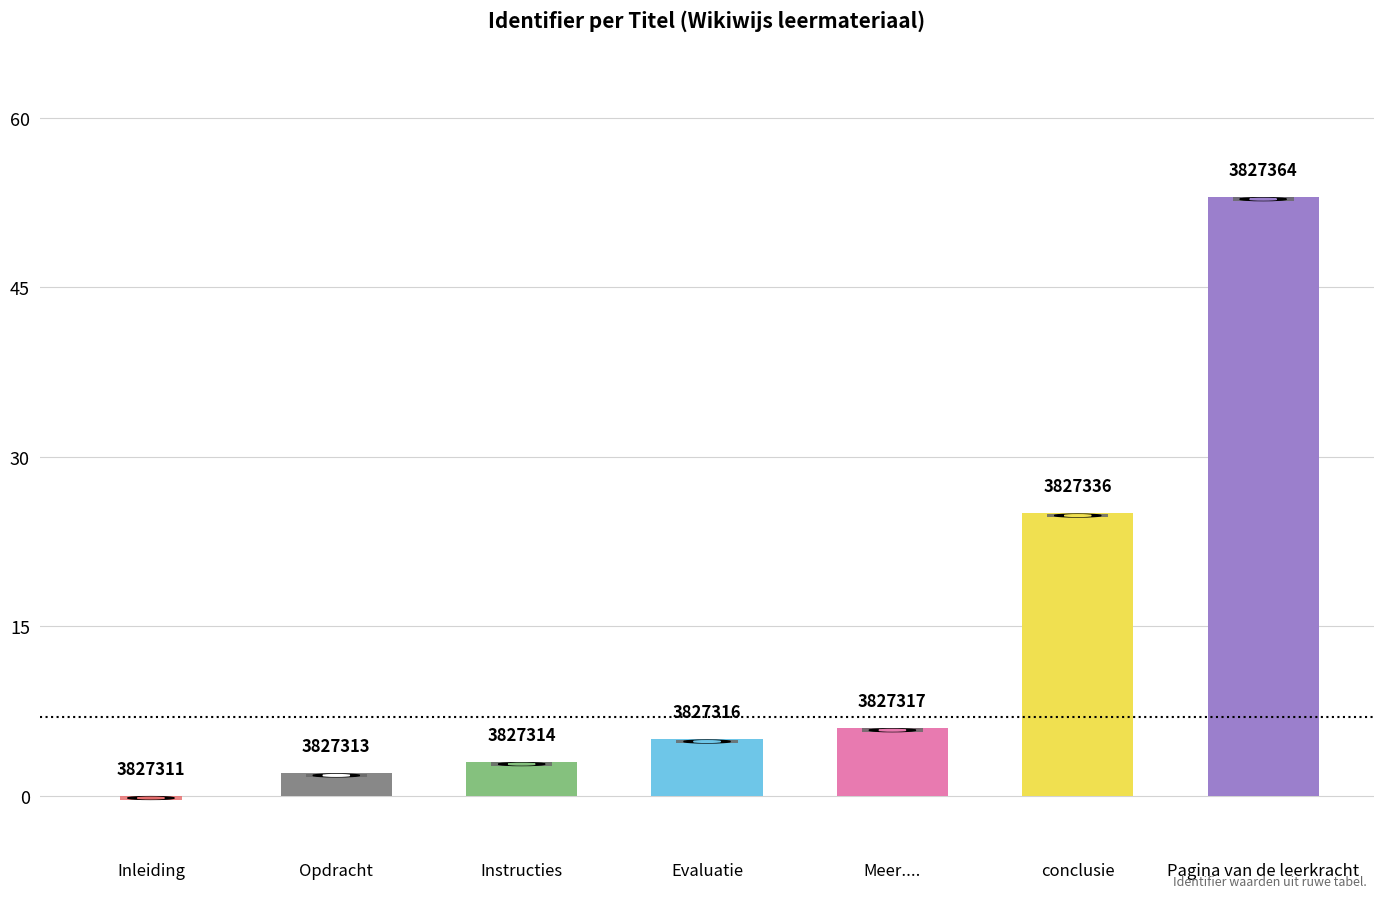

Are the bars horizontal?

No